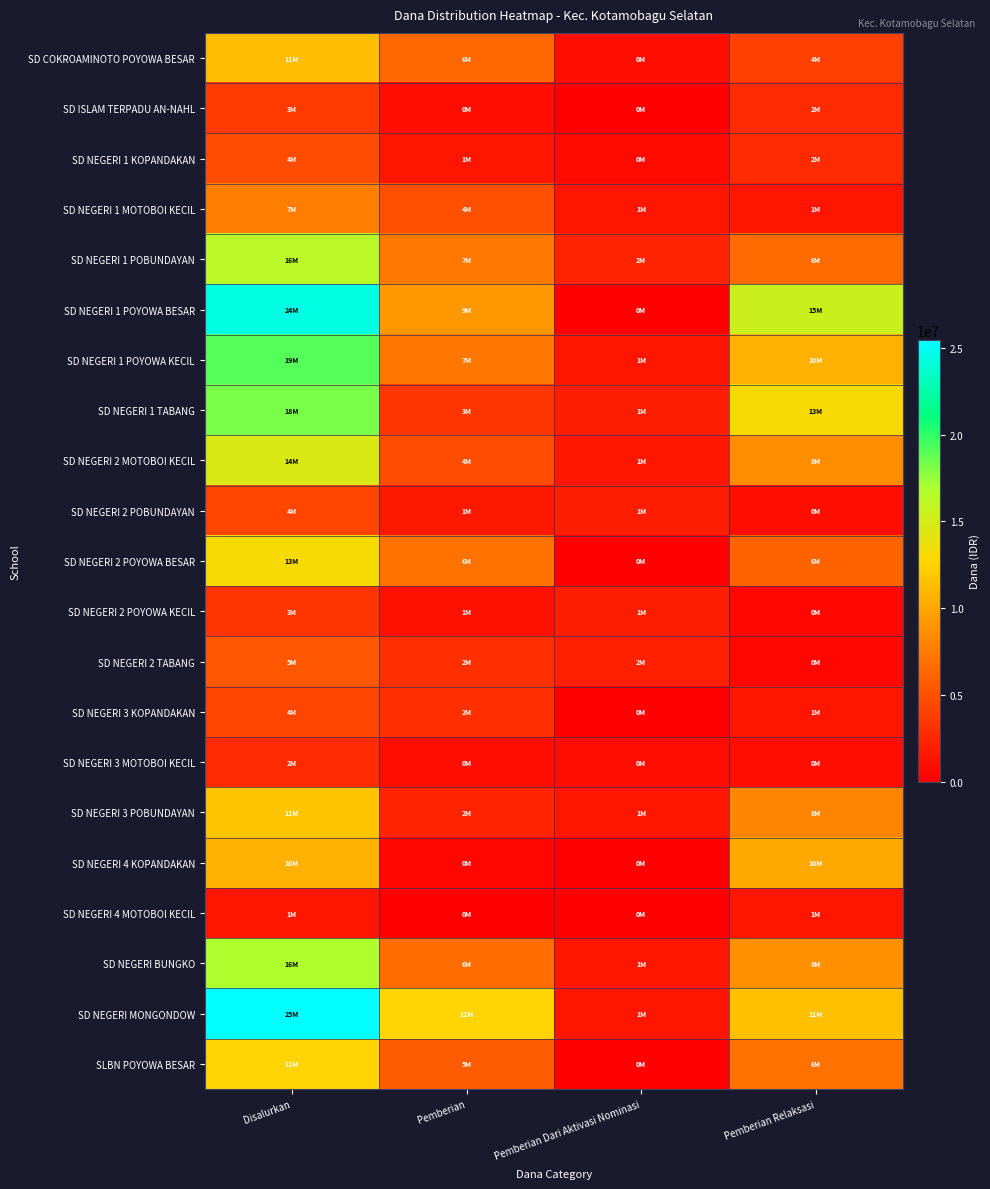

Reading right to left, list all the values displayed in this chart.

SD COKROAMINOTO POYOWA BESAR: Pemberian Relaksasi=4050000	Pemberian Dari Aktivasi Nominasi=900000	Pemberian=6300000	Disalurkan=11250000
SD ISLAM TERPADU AN-NAHL: Pemberian Relaksasi=2700000	Pemberian Dari Aktivasi Nominasi=0	Pemberian=900000	Disalurkan=3600000
SD NEGERI 1 KOPANDAKAN: Pemberian Relaksasi=2700000	Pemberian Dari Aktivasi Nominasi=675000	Pemberian=1350000	Disalurkan=4725000
SD NEGERI 1 MOTOBOI KECIL: Pemberian Relaksasi=1350000	Pemberian Dari Aktivasi Nominasi=1350000	Pemberian=4950000	Disalurkan=7650000
SD NEGERI 1 POBUNDAYAN: Pemberian Relaksasi=6525000	Pemberian Dari Aktivasi Nominasi=2250000	Pemberian=7425000	Disalurkan=16200000
SD NEGERI 1 POYOWA BESAR: Pemberian Relaksasi=15300000	Pemberian Dari Aktivasi Nominasi=0	Pemberian=9225000	Disalurkan=24525000
SD NEGERI 1 POYOWA KECIL: Pemberian Relaksasi=10575000	Pemberian Dari Aktivasi Nominasi=1350000	Pemberian=7200000	Disalurkan=19125000
SD NEGERI 1 TABANG: Pemberian Relaksasi=13050000	Pemberian Dari Aktivasi Nominasi=1800000	Pemberian=3375000	Disalurkan=18225000
SD NEGERI 2 MOTOBOI KECIL: Pemberian Relaksasi=8550000	Pemberian Dari Aktivasi Nominasi=1350000	Pemberian=4725000	Disalurkan=14625000
SD NEGERI 2 POBUNDAYAN: Pemberian Relaksasi=900000	Pemberian Dari Aktivasi Nominasi=1800000	Pemberian=1575000	Disalurkan=4275000
SD NEGERI 2 POYOWA BESAR: Pemberian Relaksasi=6075000	Pemberian Dari Aktivasi Nominasi=0	Pemberian=6975000	Disalurkan=13050000
SD NEGERI 2 POYOWA KECIL: Pemberian Relaksasi=450000	Pemberian Dari Aktivasi Nominasi=1800000	Pemberian=1125000	Disalurkan=3375000
SD NEGERI 2 TABANG: Pemberian Relaksasi=450000	Pemberian Dari Aktivasi Nominasi=2025000	Pemberian=2925000	Disalurkan=5400000
SD NEGERI 3 KOPANDAKAN: Pemberian Relaksasi=1350000	Pemberian Dari Aktivasi Nominasi=0	Pemberian=2925000	Disalurkan=4275000
SD NEGERI 3 MOTOBOI KECIL: Pemberian Relaksasi=900000	Pemberian Dari Aktivasi Nominasi=900000	Pemberian=900000	Disalurkan=2700000
SD NEGERI 3 POBUNDAYAN: Pemberian Relaksasi=8100000	Pemberian Dari Aktivasi Nominasi=1350000	Pemberian=2250000	Disalurkan=11700000
SD NEGERI 4 KOPANDAKAN: Pemberian Relaksasi=10125000	Pemberian Dari Aktivasi Nominasi=0	Pemberian=450000	Disalurkan=10575000
SD NEGERI 4 MOTOBOI KECIL: Pemberian Relaksasi=1350000	Pemberian Dari Aktivasi Nominasi=0	Pemberian=0	Disalurkan=1350000
SD NEGERI BUNGKO: Pemberian Relaksasi=8775000	Pemberian Dari Aktivasi Nominasi=1350000	Pemberian=6750000	Disalurkan=16875000
SD NEGERI MONGONDOW: Pemberian Relaksasi=11475000	Pemberian Dari Aktivasi Nominasi=1350000	Pemberian=12600000	Disalurkan=25425000
SLBN POYOWA BESAR: Pemberian Relaksasi=6975000	Pemberian Dari Aktivasi Nominasi=0	Pemberian=5625000	Disalurkan=12600000